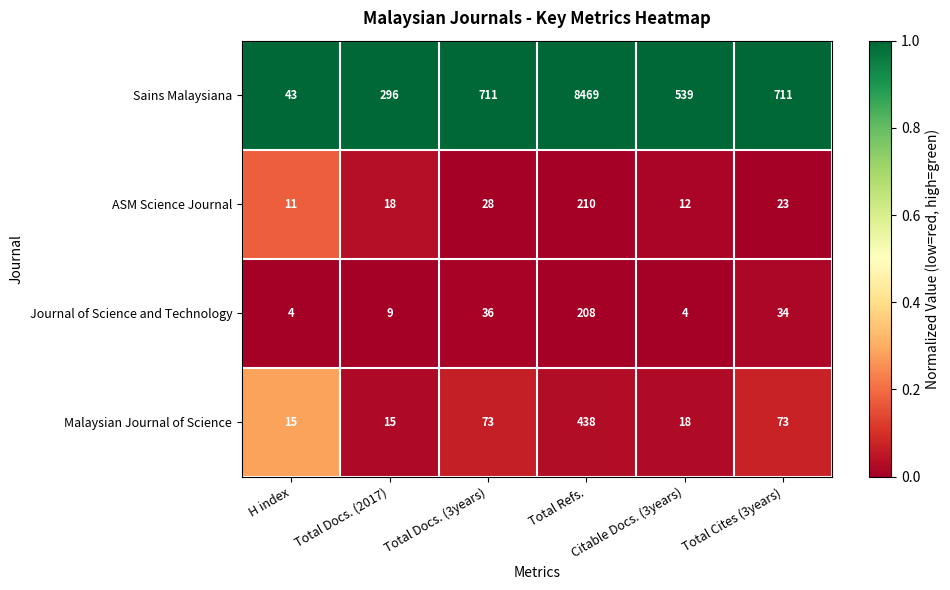

Which series has the largest range (max minus min)?

Sains Malaysiana